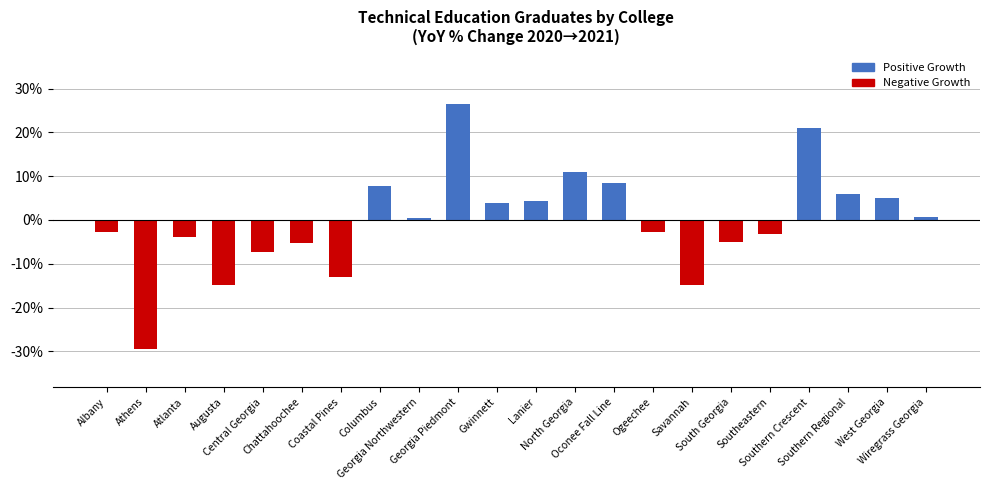

Approximately how many times larger is the value at Wiregrass Georgia compared to Southern Regional?

0.1